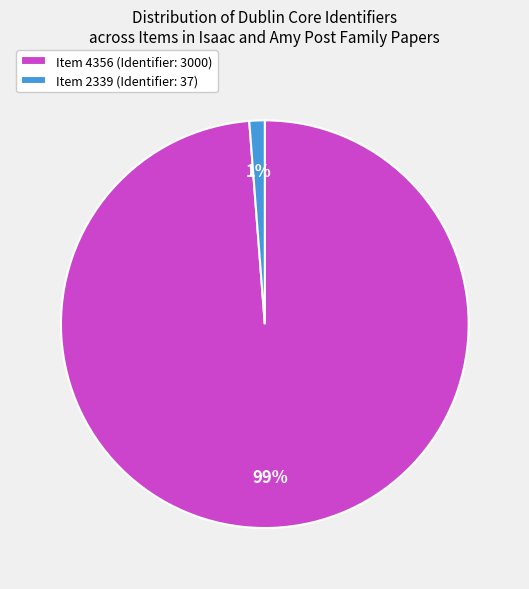

Is there any slice that represents more than half of the pie?

Yes